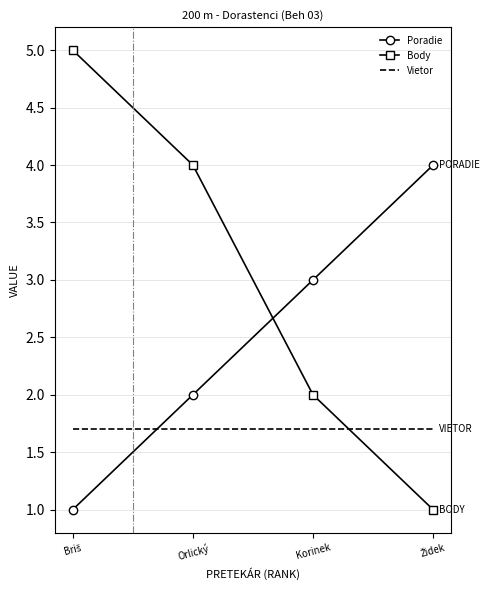

What is the total value across all series at Orlický?

7.7